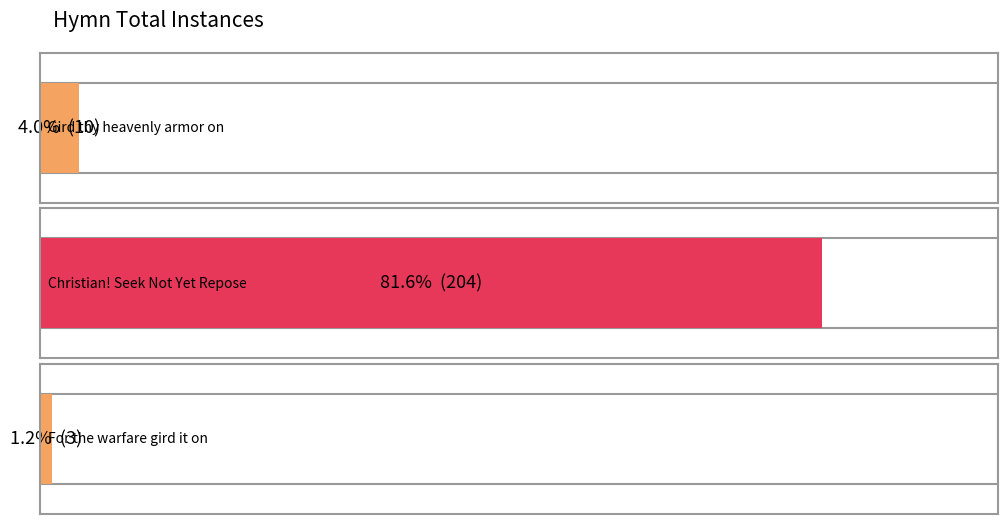

Does the chart contain any negative values?

No